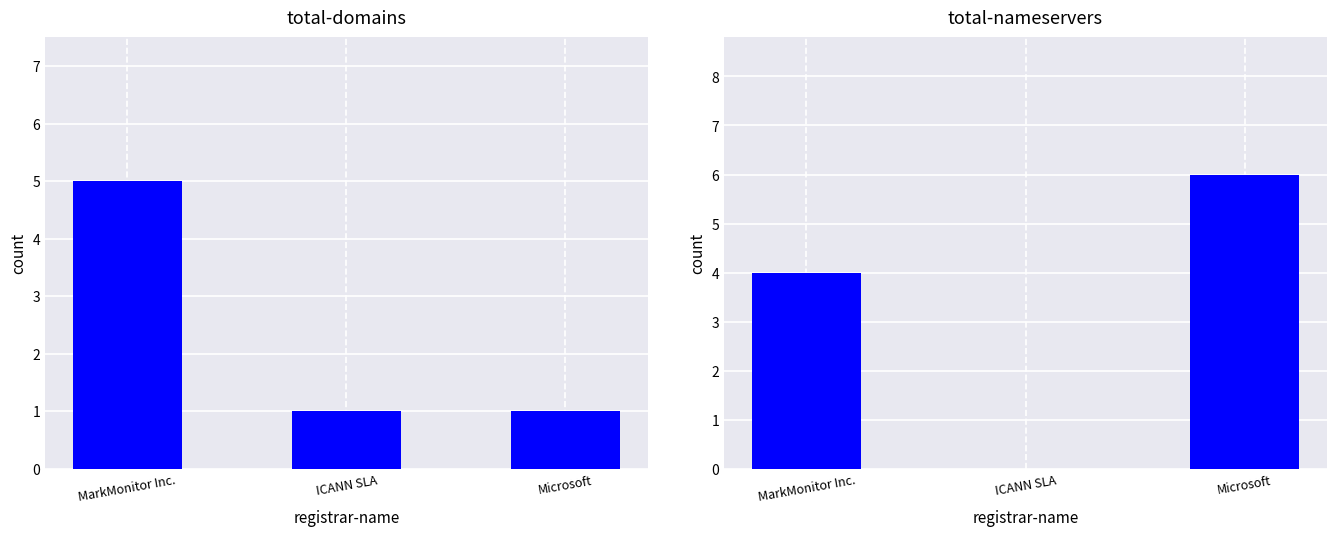

Reading right to left, what are all the values shown in this chart?

total-domains: 1	1	5
total-nameservers: 6	0	4